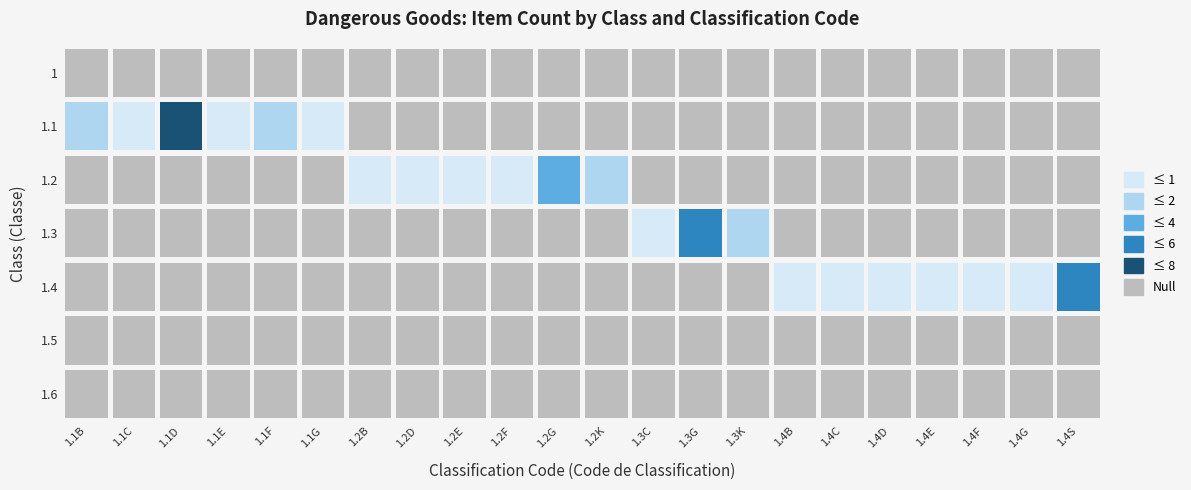

Between 11 and 12, which series saw the biggest shift?

1.2